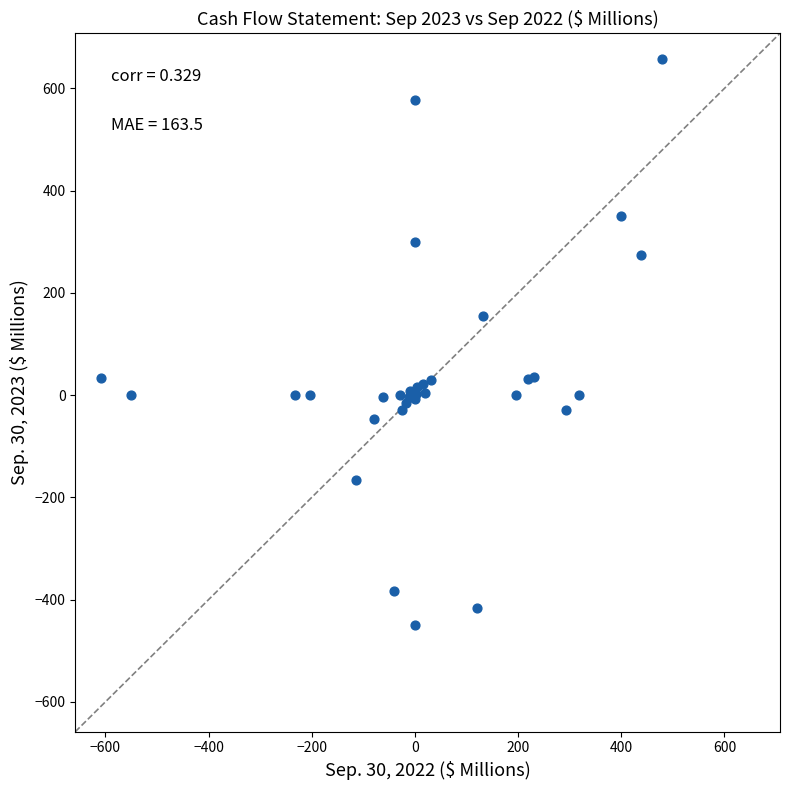

What Y value in the scatter plot is closest to 104?

154.4